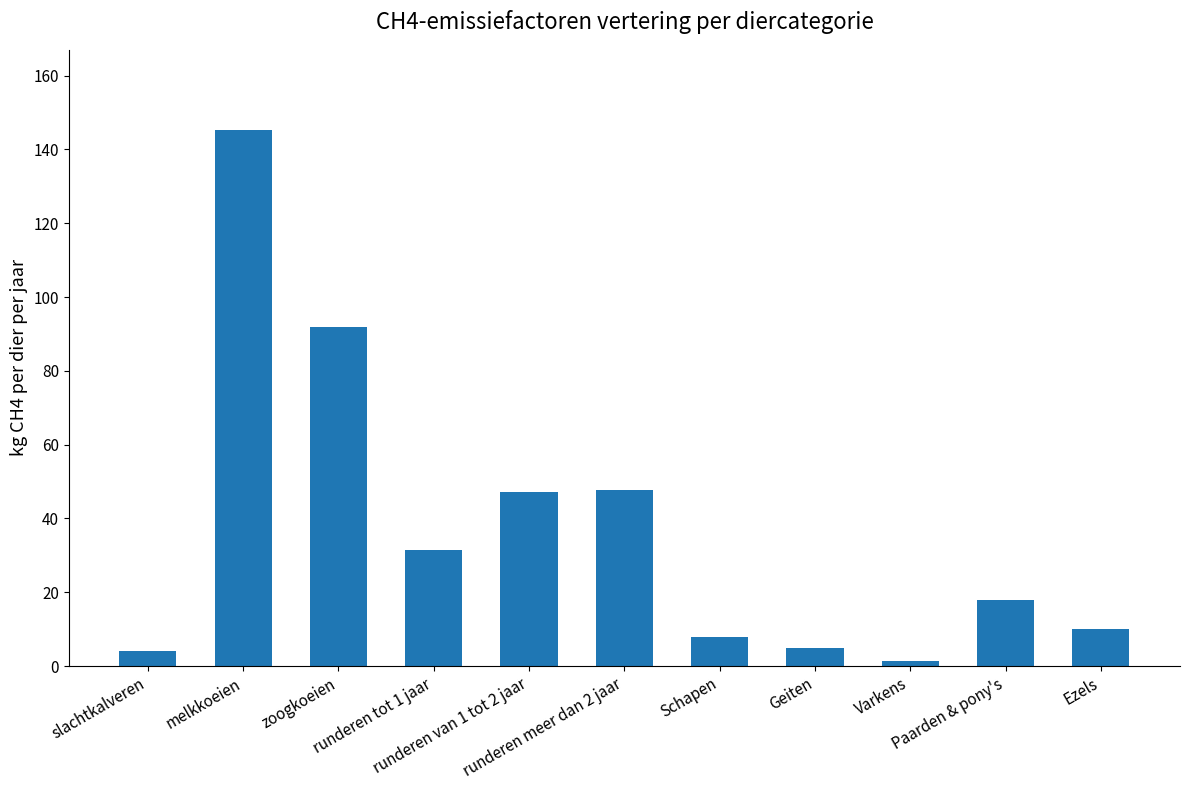

What is the difference between the maximum and minimum values?

143.7